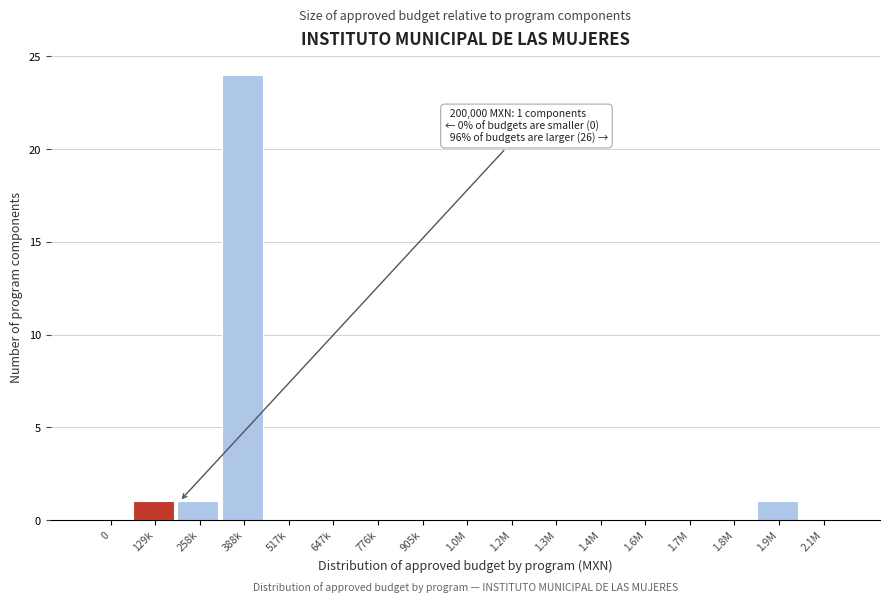

Reading right to left, extract all data points from this chart.

2.1M=0	1.9M=1	1.8M=0	1.7M=0	1.6M=0	1.4M=0	1.3M=0	1.2M=0	1.0M=0	905k=0	776k=0	647k=0	517k=0	388k=24	258k=1	129k=1	0=0